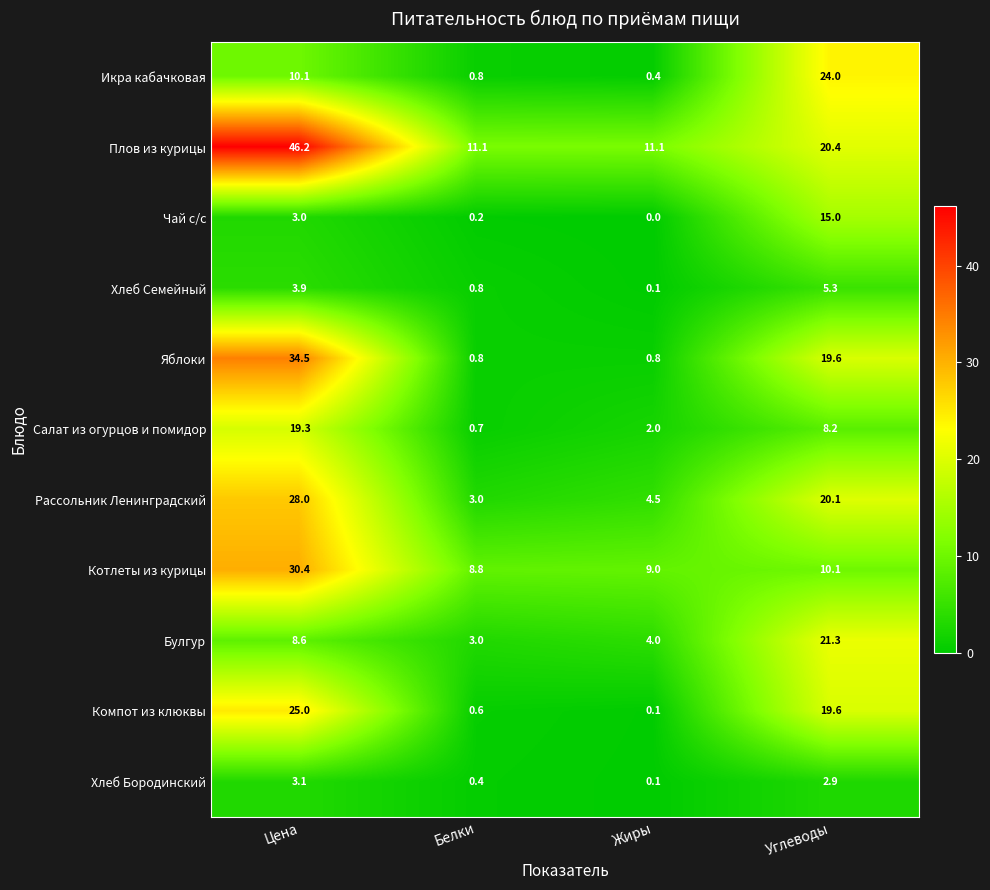

The value of Икра кабачковая at Цена is 3.4. True or false?

False